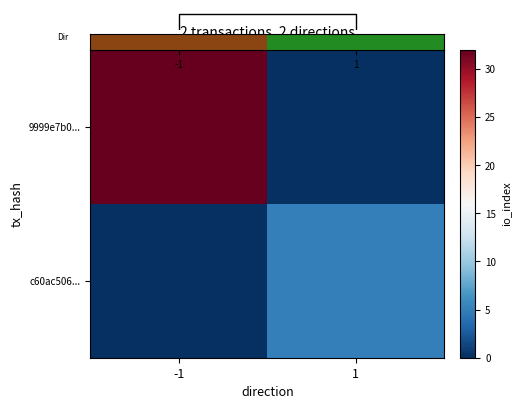

What is the maximum value for c60ac506...?

5